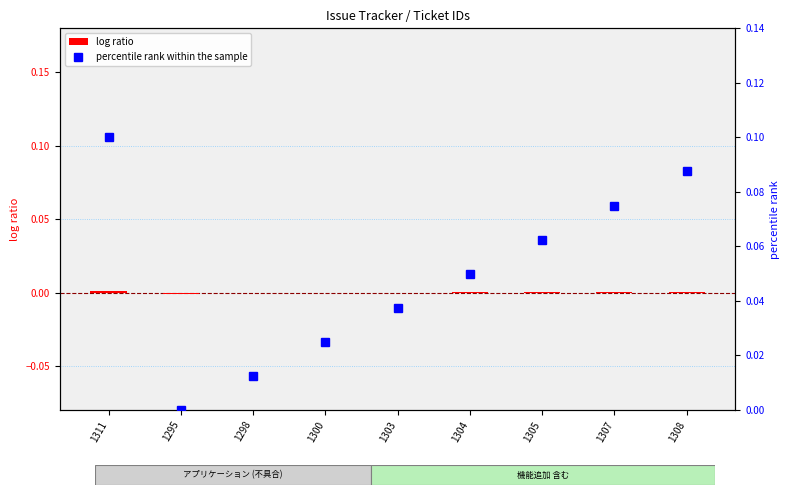

At how many categories does at least one series exceed 0?

8